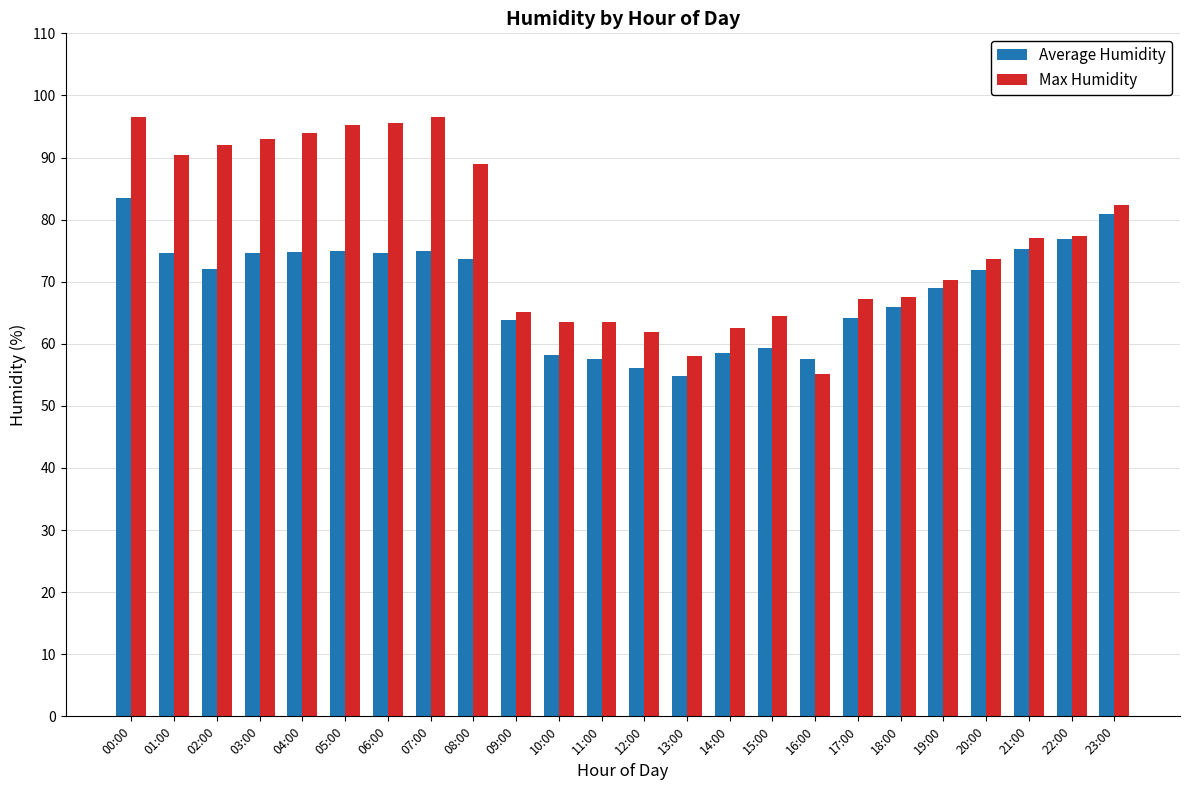

What is the greatest value displayed?

96.5